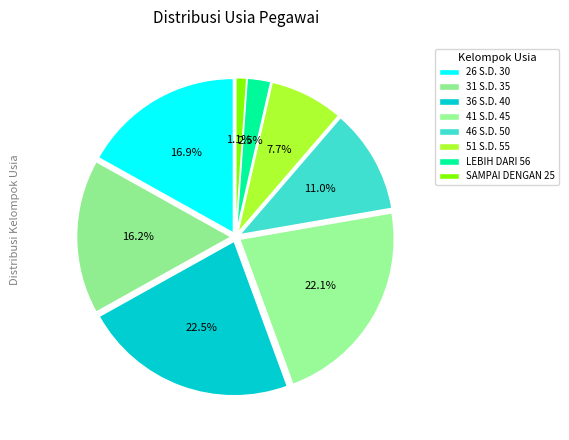

True or false: SAMPAI DENGAN 25 accounts for 1% of the total.

True